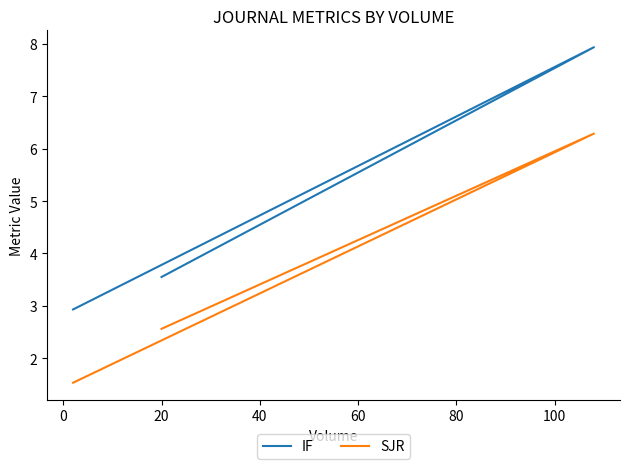

What is the value of the IF point at the 3rd from the left?

3.5